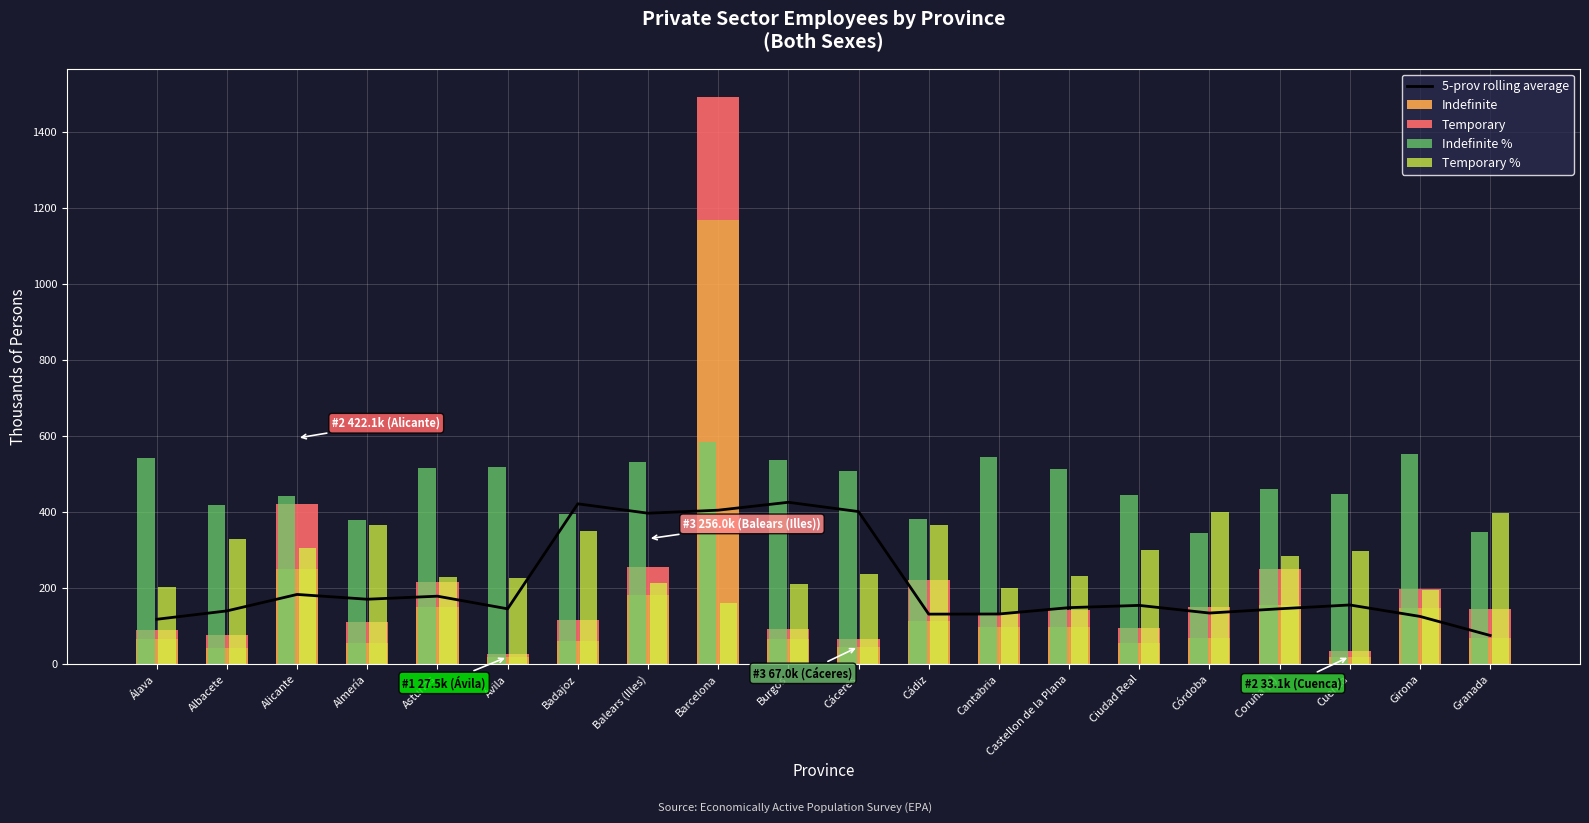

What is the maximum value shown in the chart?

1166.8